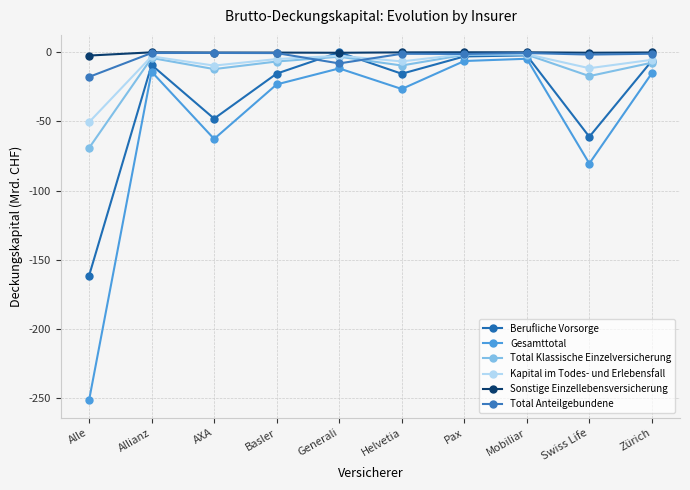

At which label is Berufliche Vorsorge closest to -80?

Swiss Life